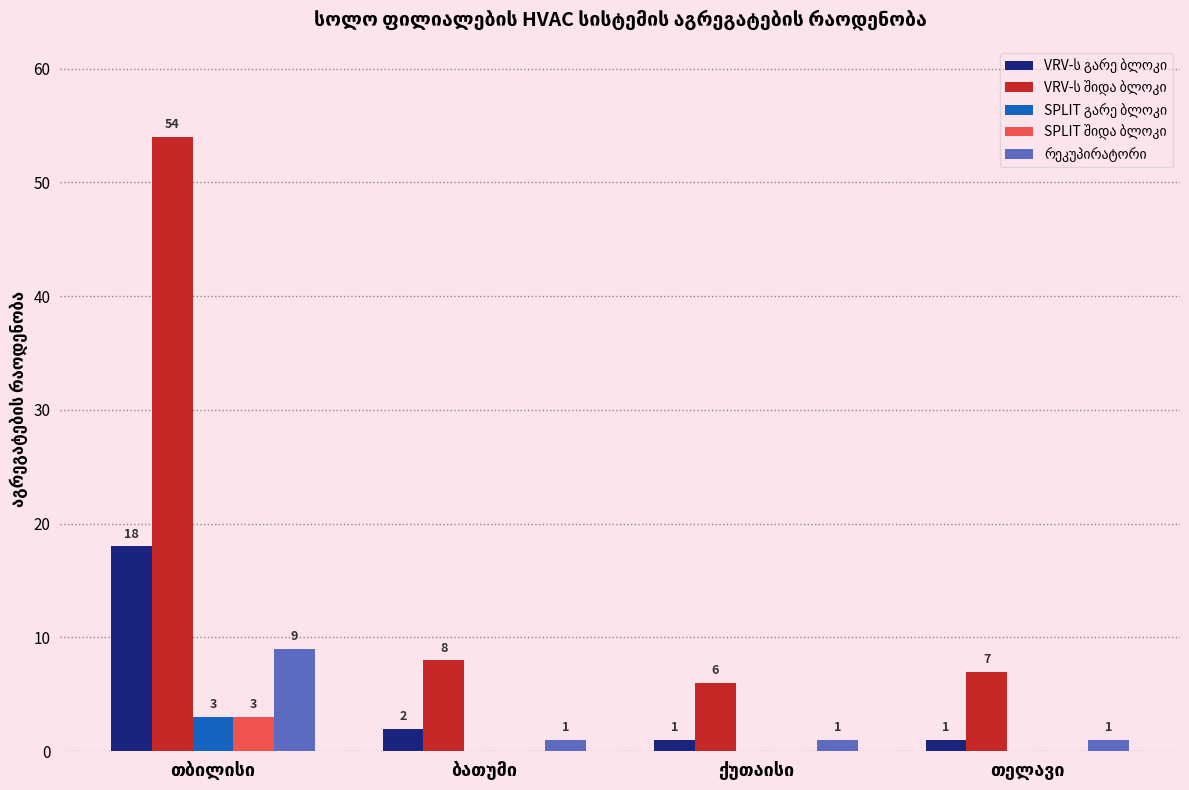

Between თელავი and თბილისი, which is larger?

თბილისი